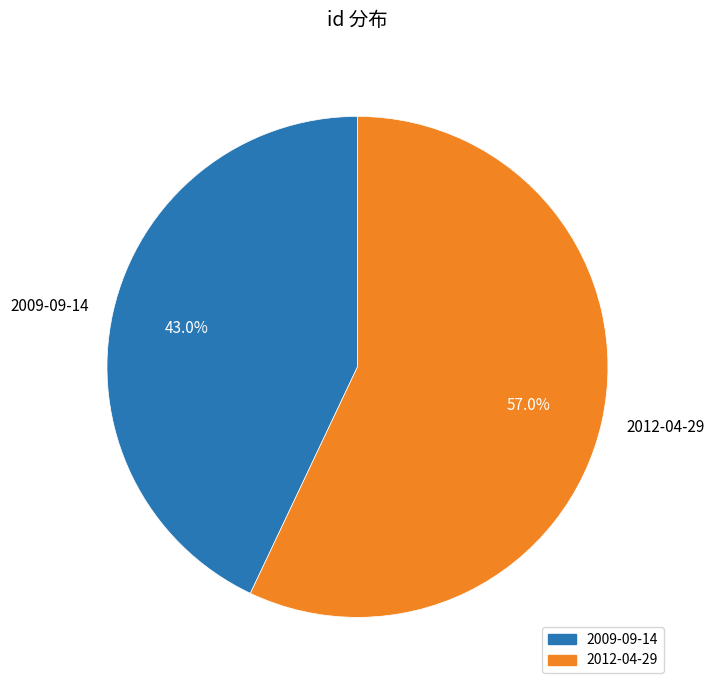

Which category accounts for the majority?

2012-04-29